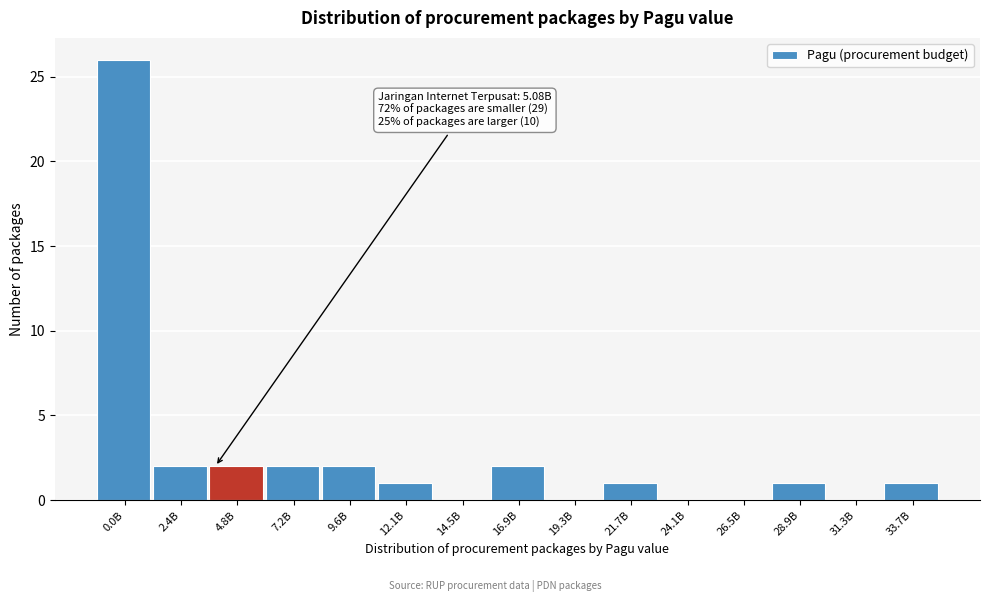

Reading right to left, extract all data points from this chart.

33.7B=1	31.3B=0	28.9B=1	26.5B=0	24.1B=0	21.7B=1	19.3B=0	16.9B=2	14.5B=0	12.1B=1	9.6B=2	7.2B=2	4.8B=2	2.4B=2	0.0B=26